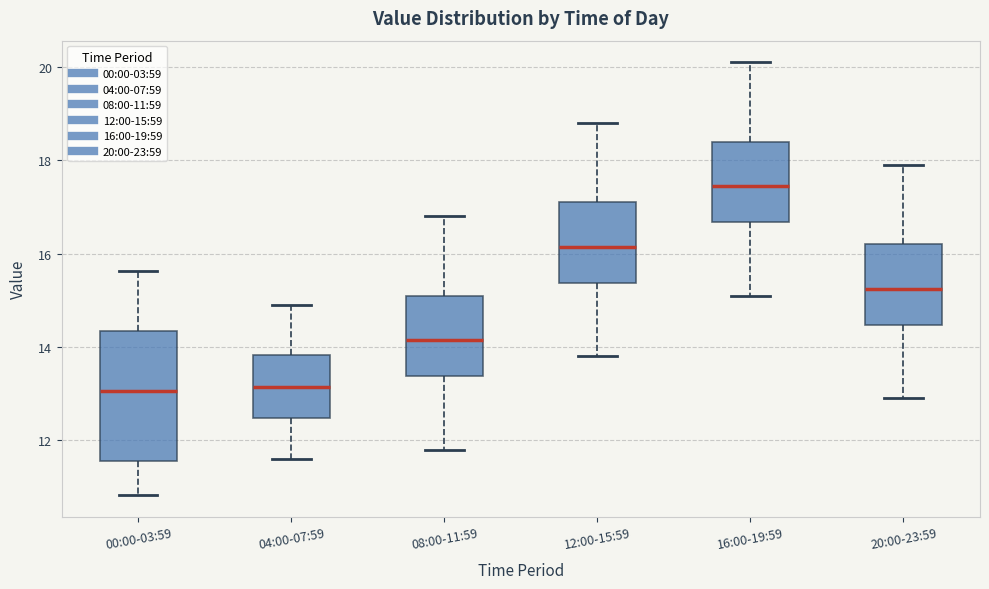

Which box is the tallest, from its lower edge to its upper edge?

00:00-03:59